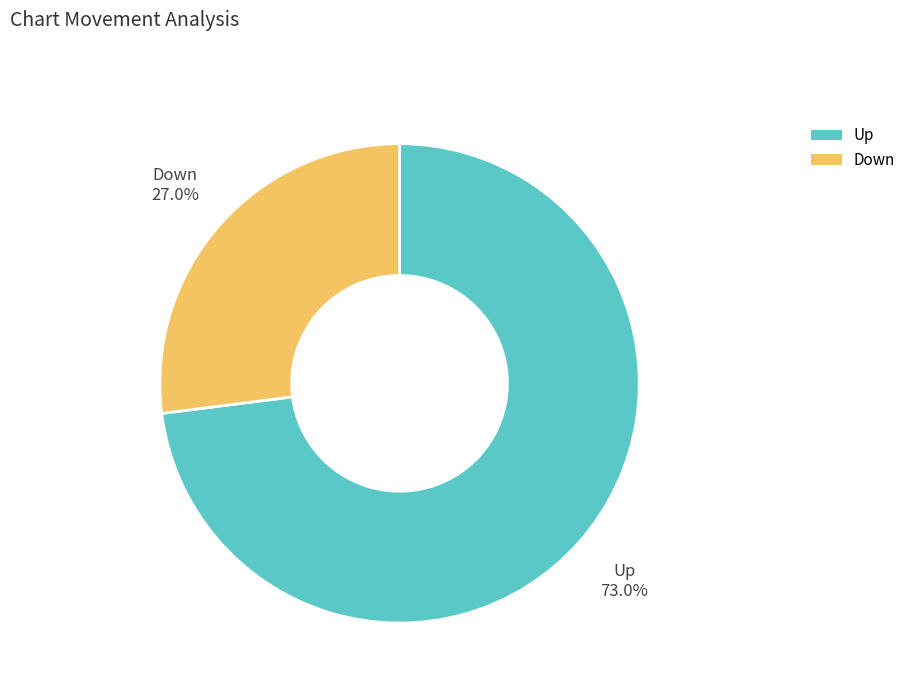

Is there any slice that represents more than half of the pie?

Yes